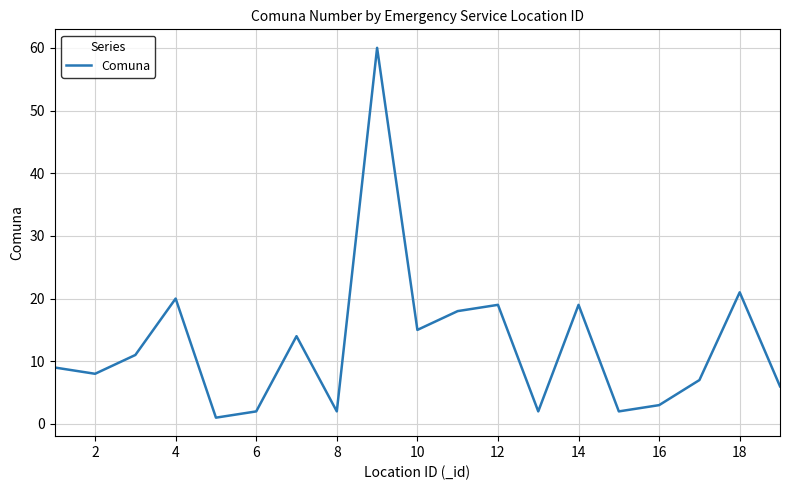

What is the greatest value displayed?

60